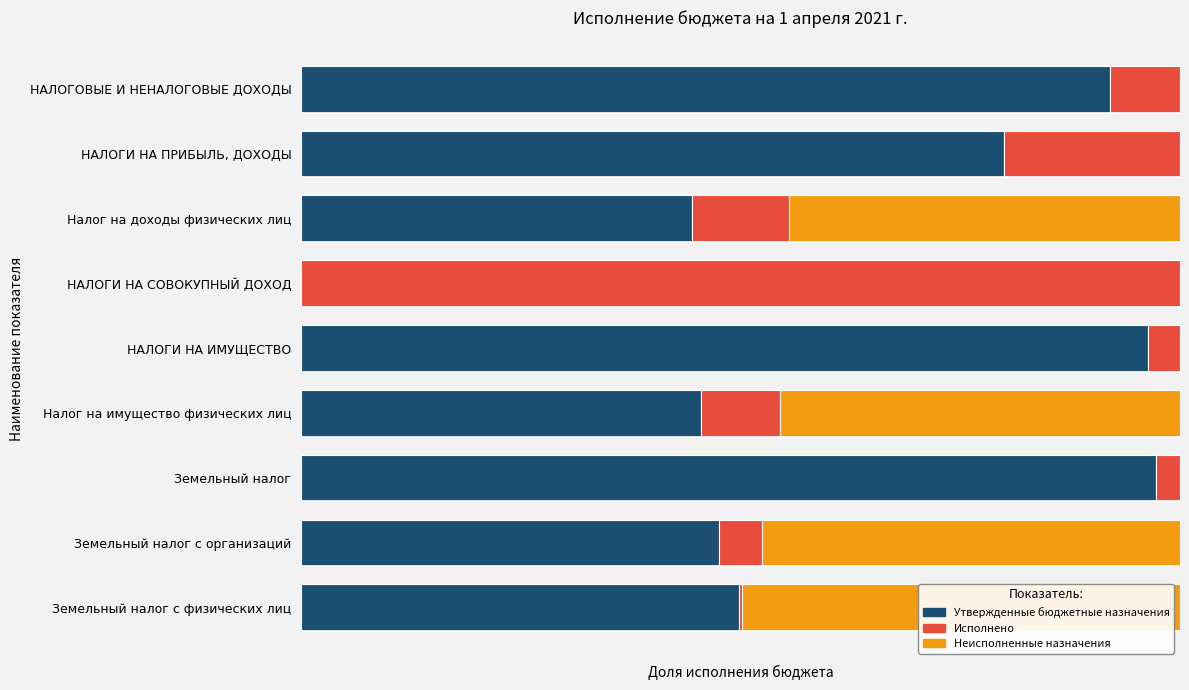

What are all the series names shown in the legend?

Утвержденные бюджетные назначения, Исполнено, Неисполненные назначения